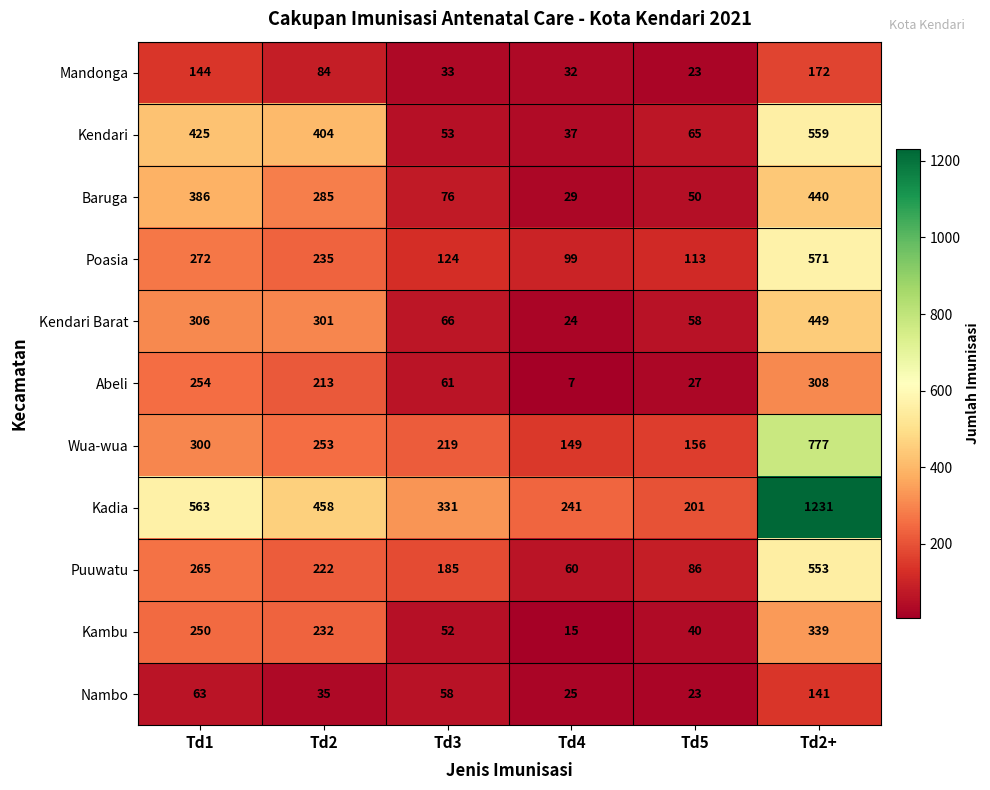

What is the sum of the Kambu values at Td5 and Td2+?

379